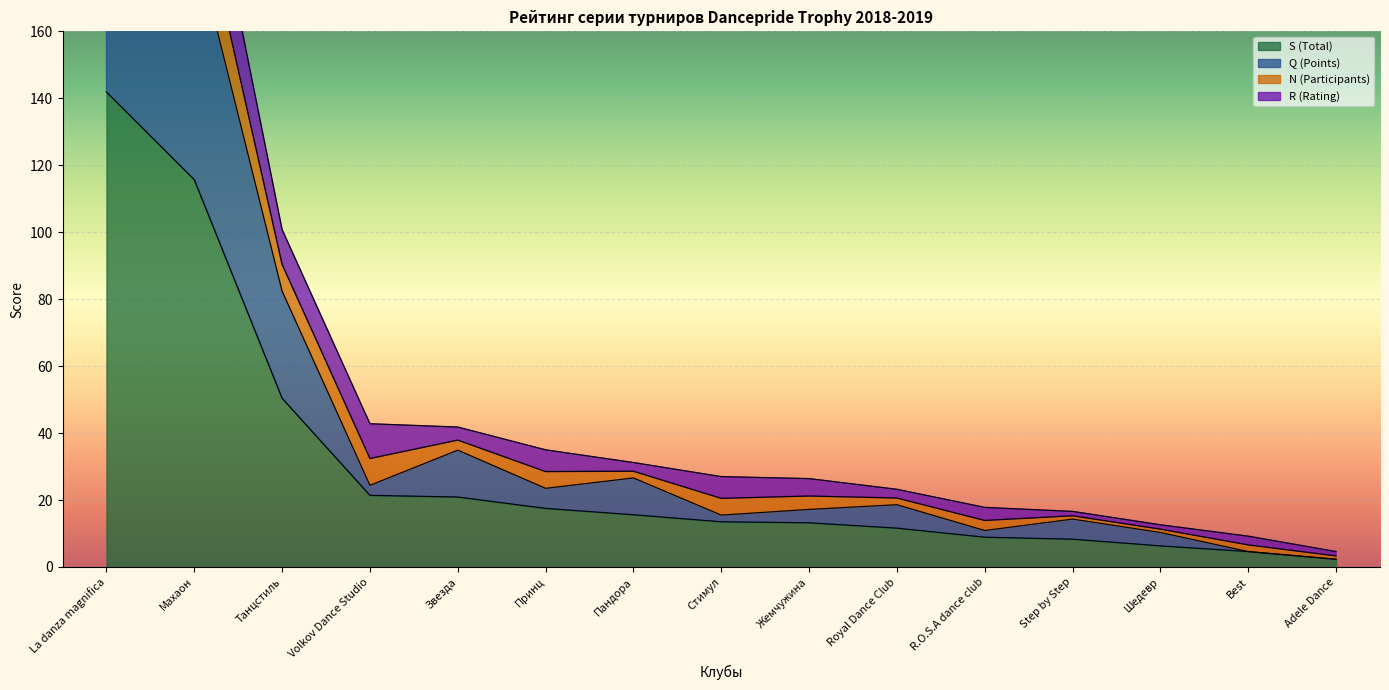

Which series has the largest total across all categories?

Q (Points)